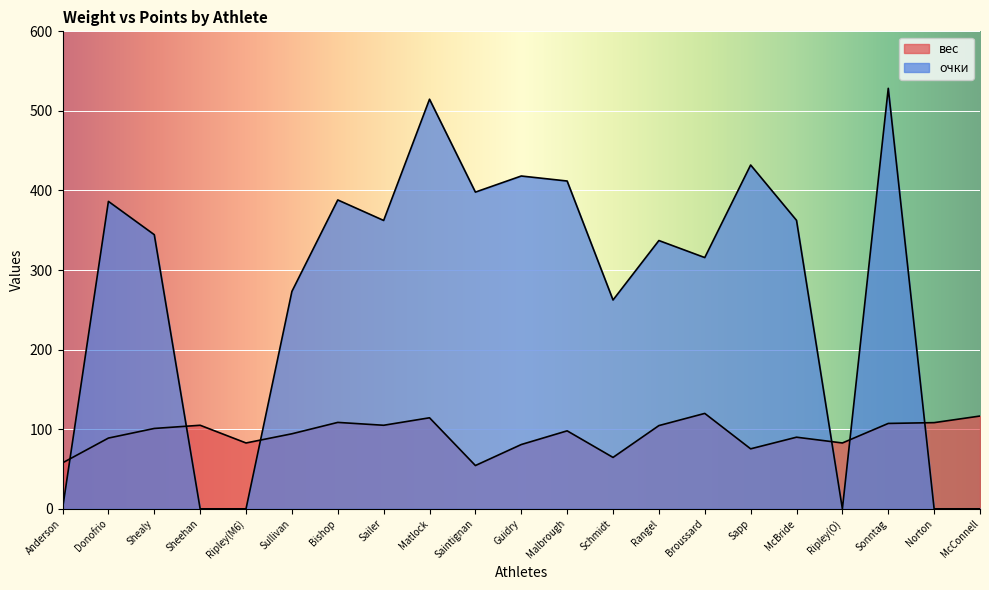

How many interior local peaks does the очки series have?

7